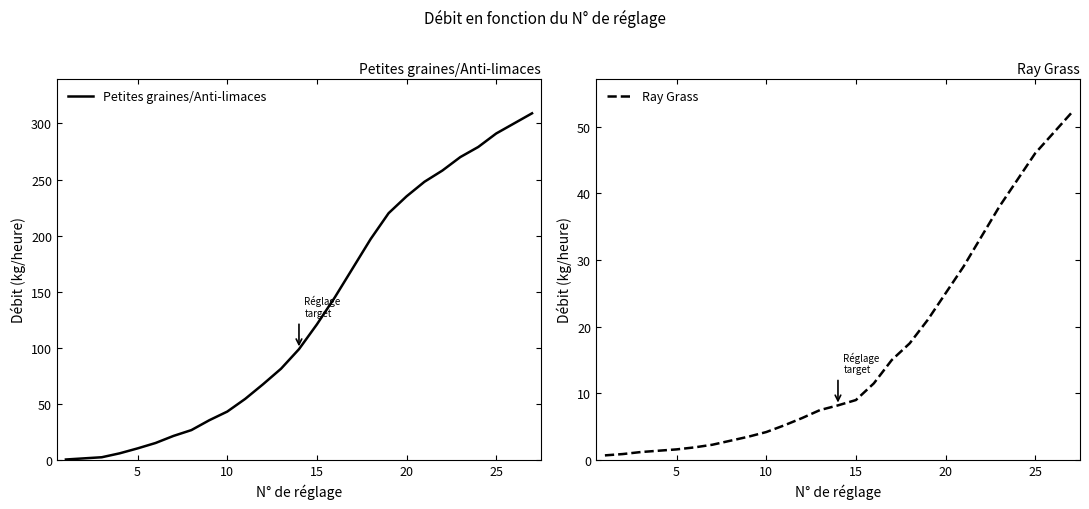

How many data points in Ray Grass are above 8?

14